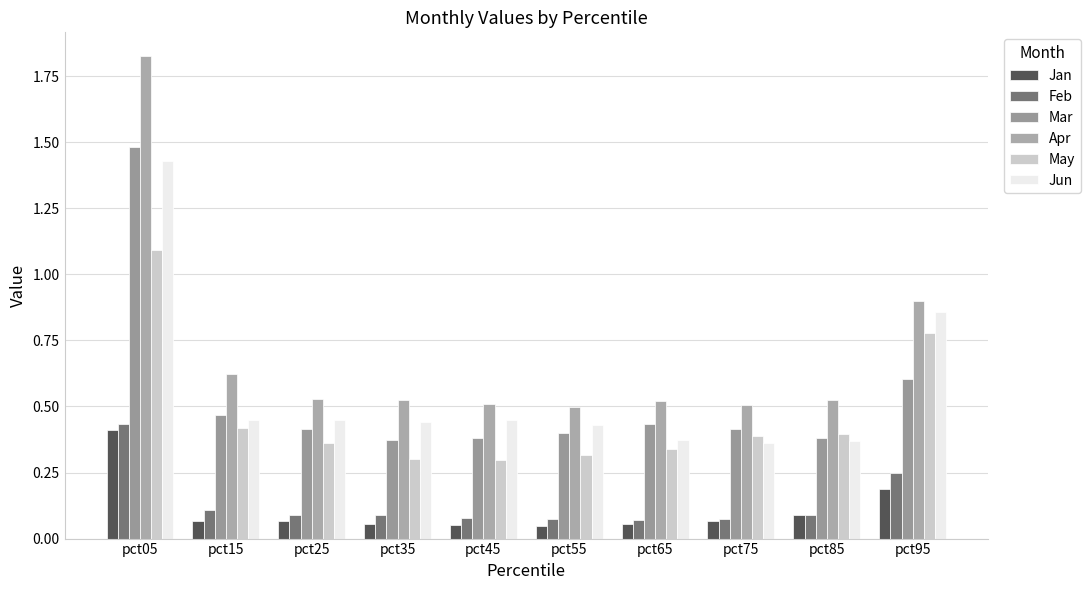

How many bars are there in each group?

6